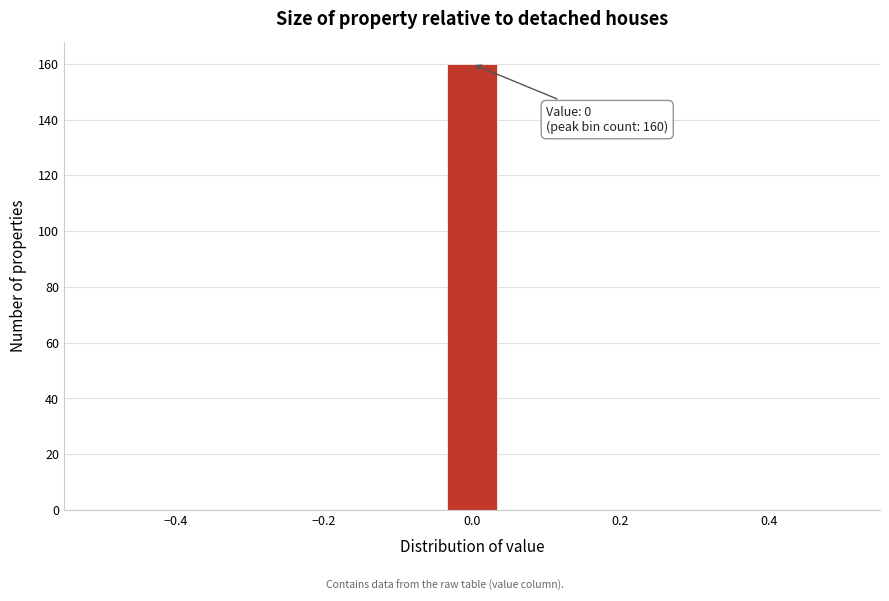

Around what value on the x-axis is the tallest bar? Give the approximate position of its centre, as read against the axis.

0.00